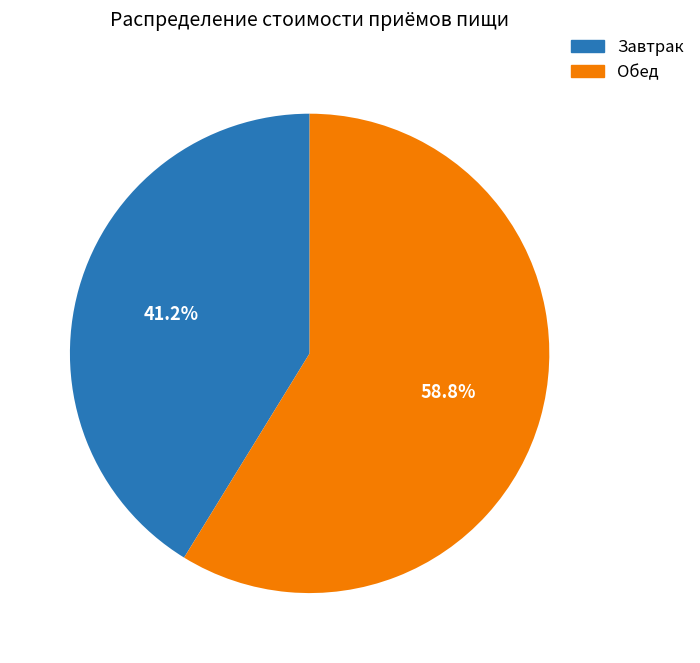

Is it true that Обед is 53% of the pie?

False